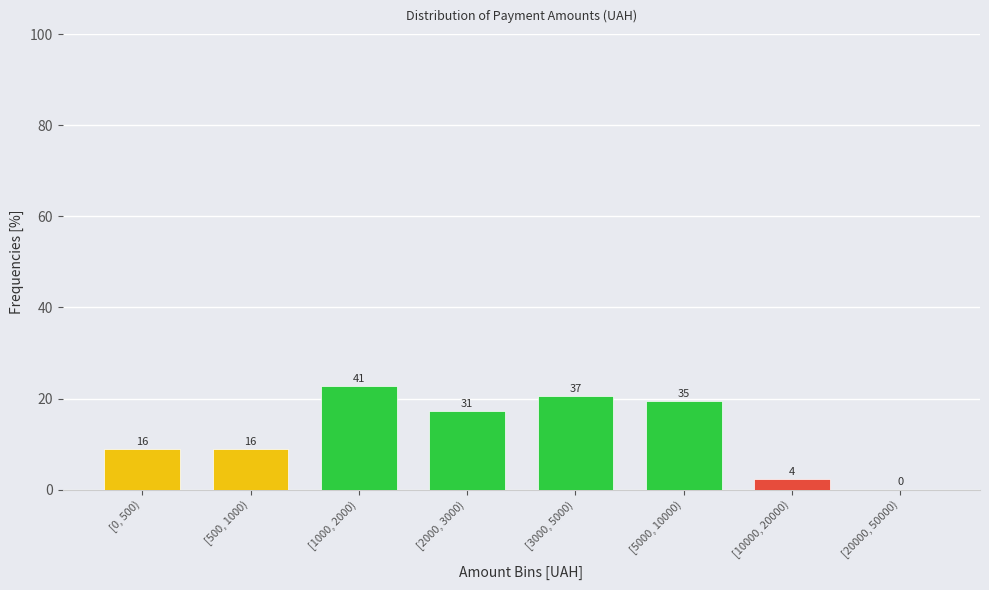

Are the bars horizontal?

No